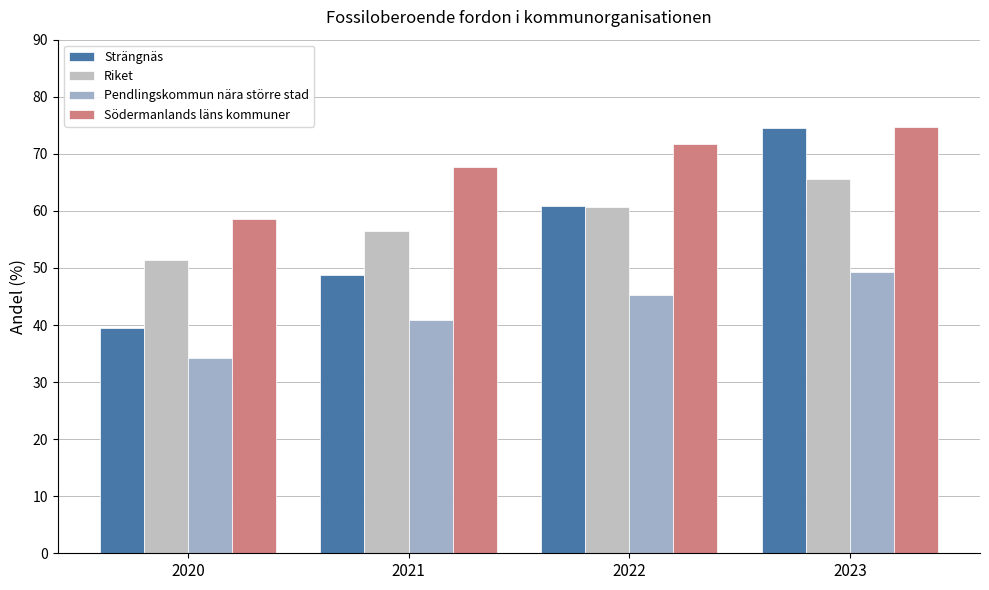

Reading left to right, list all the values displayed in this chart.

Strängnäs: 2020=39.5	2021=48.8	2022=60.8	2023=74.5
Riket: 2020=51.3	2021=56.5	2022=60.8	2023=65.5
Pendlingskommun nära större stad: 2020=34.3	2021=40.9	2022=45.3	2023=49.3
Södermanlands läns kommuner: 2020=58.6	2021=67.8	2022=71.7	2023=74.6